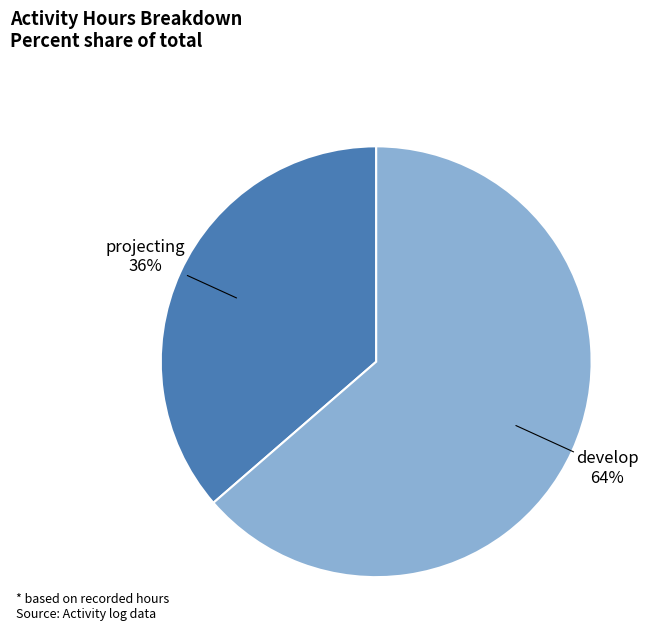

Does any single category account for the majority?

Yes